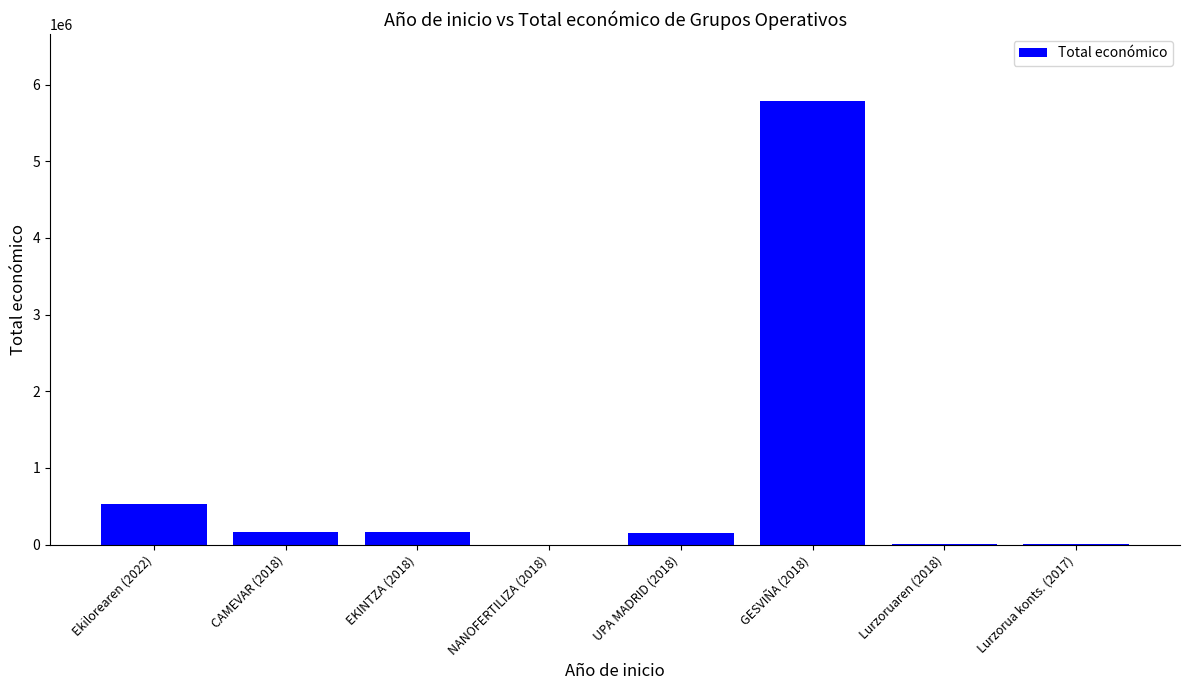

What is the greatest value displayed?

5792221